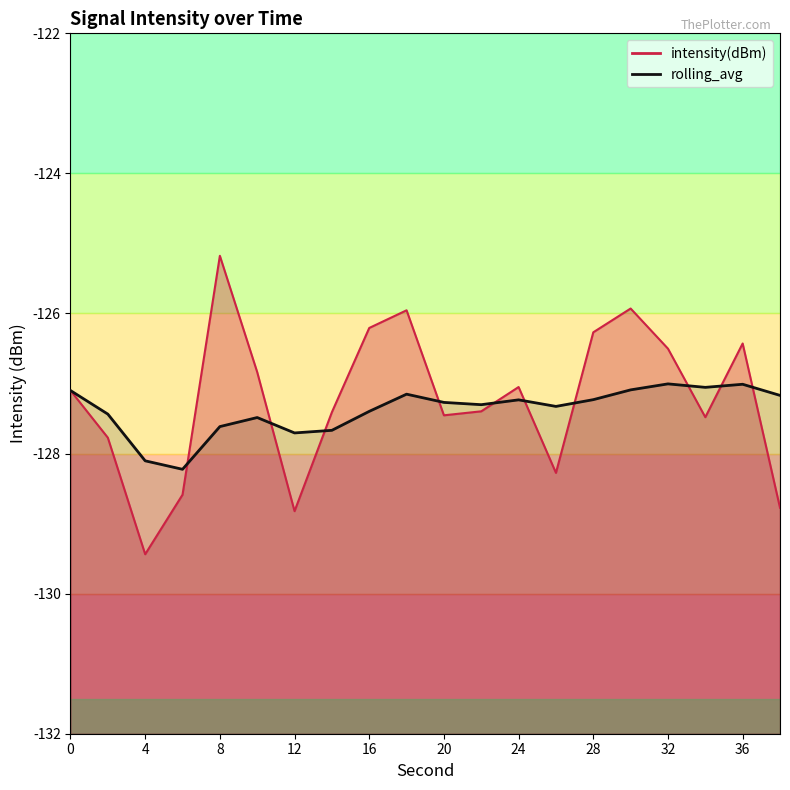

Which series has the largest range (max minus min)?

intensity(dBm)